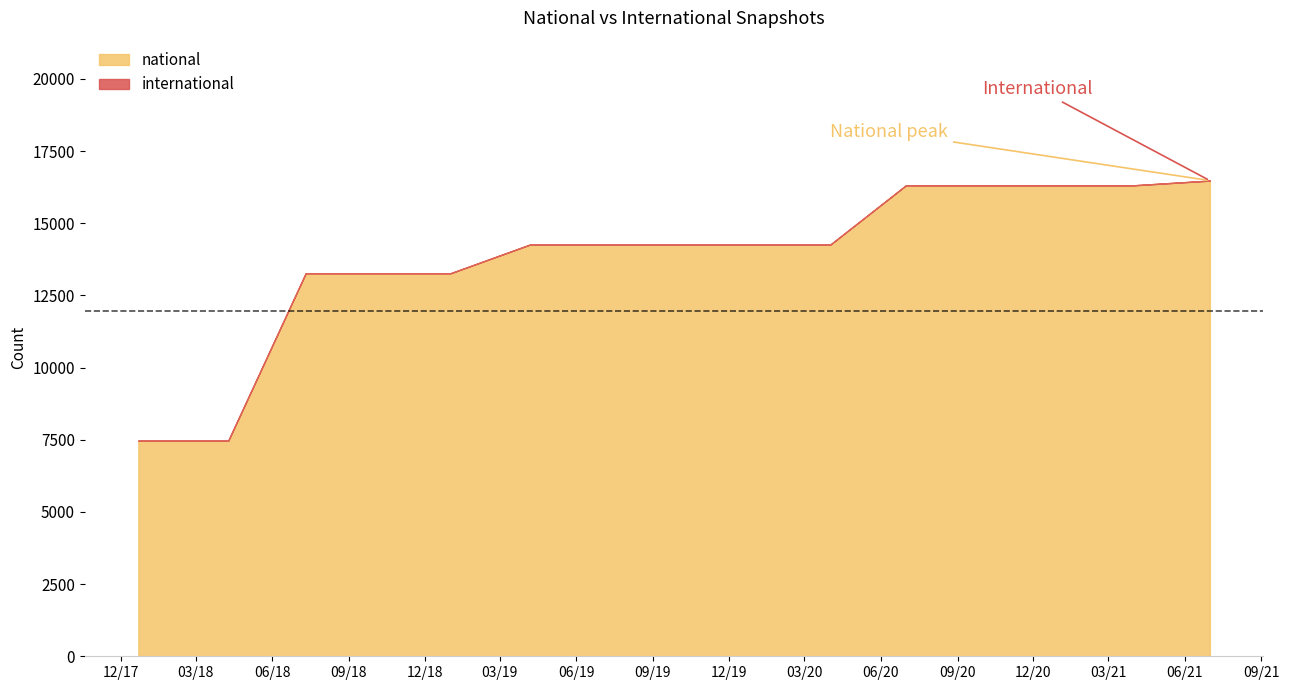

Reading left to right, what are all the values shown in this chart?

2017-12-22=7472	2018-04-09=7472	2018-07-11=13269	2018-09-28=13269	2019-01-01=13269	2019-04-06=14259	2019-07-01=14259	2019-10-09=14259	2020-01-01=14259	2020-04-01=14259	2020-07-01=16316	2020-10-01=16316	2021-01-01=16316	2021-04-01=16316	2021-07-01=16478